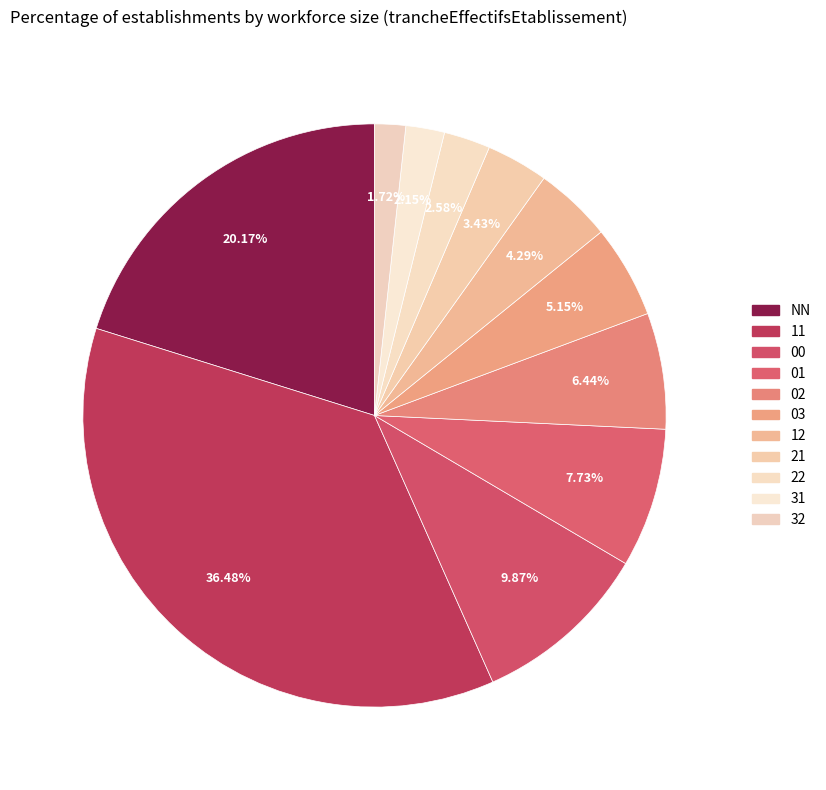

What is the smallest slice in the pie chart?

32